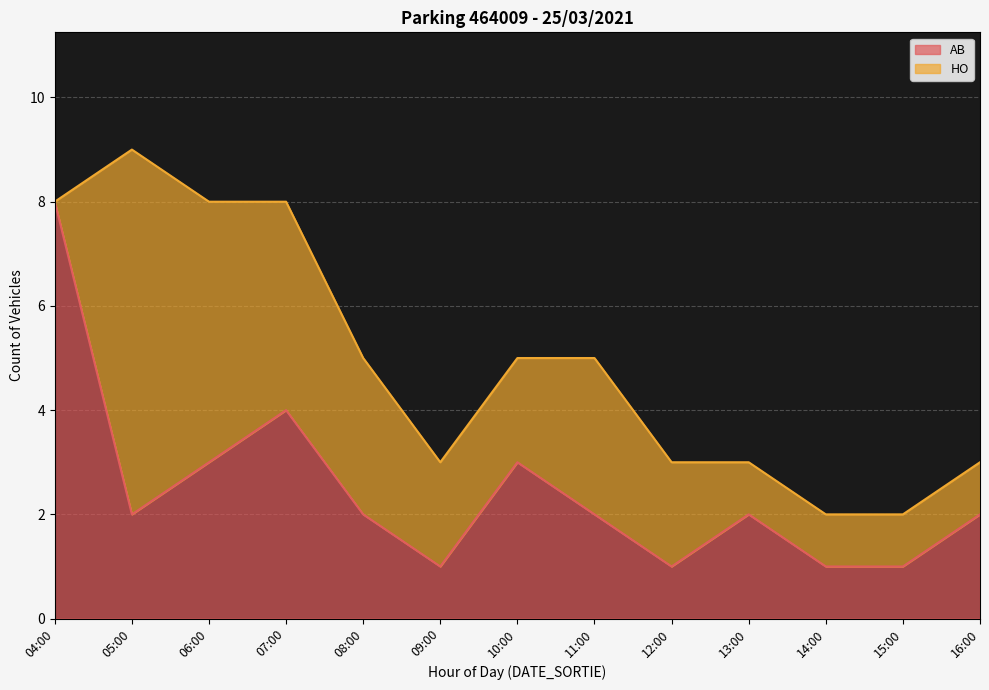

What position from the left is 08:00?

5